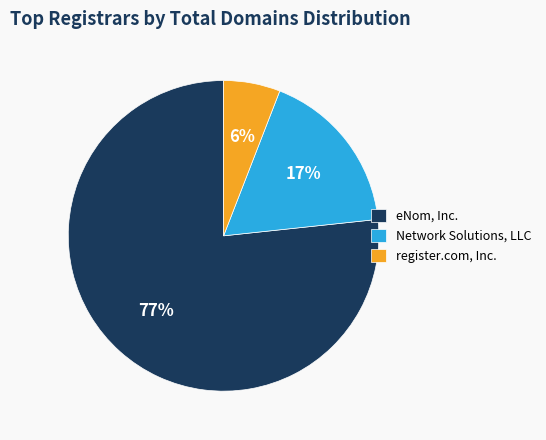

What percentage is the register.com, Inc. slice, to the nearest percent?

6%